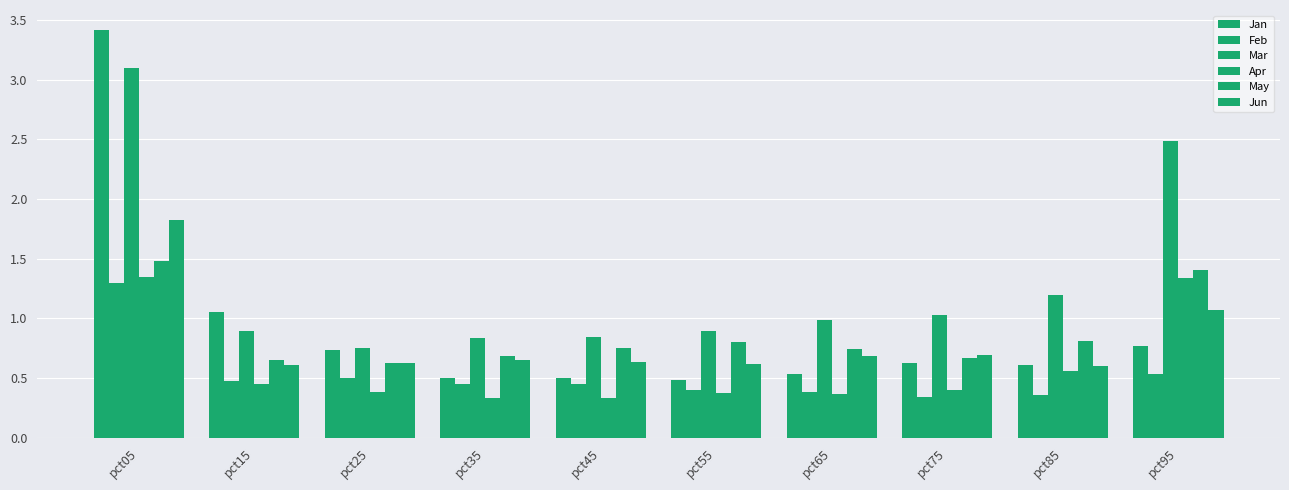

Count the number of categories in the chart.

10